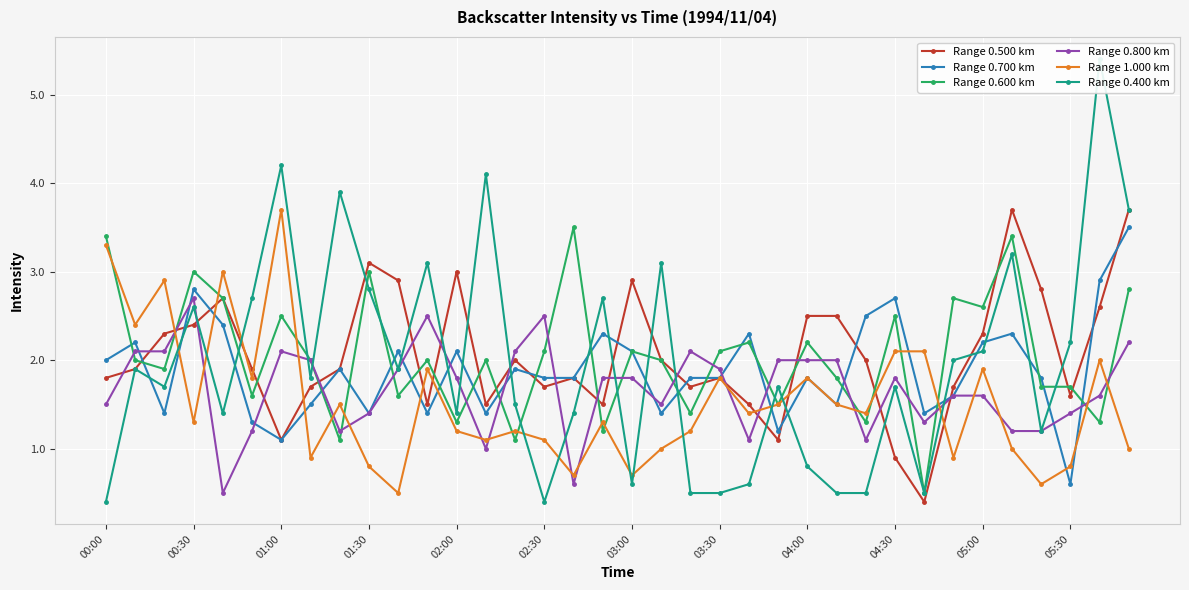

Which category has the lowest value in the Range 0.700 km series?

05:30